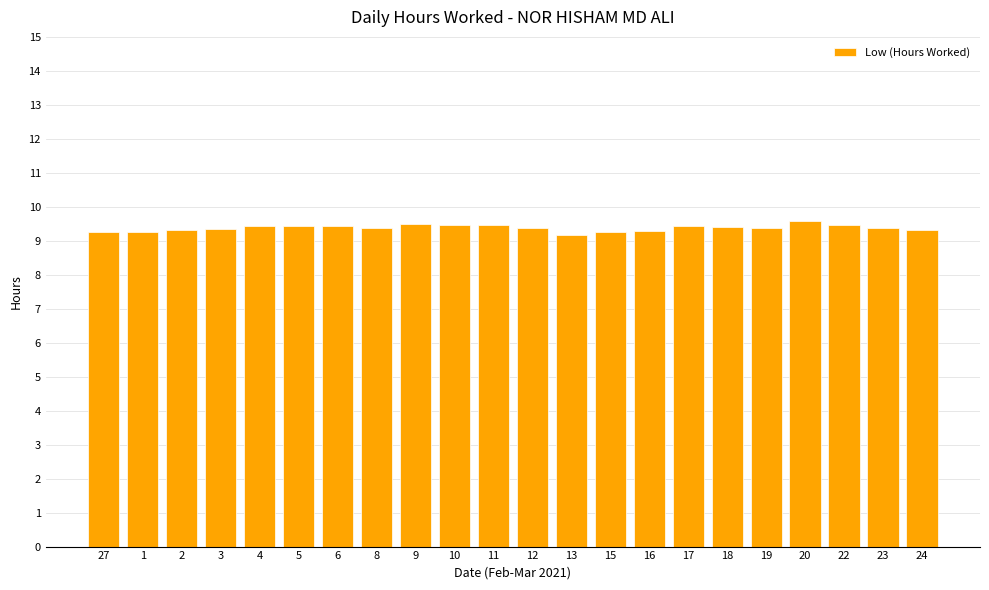

Count the values in the range 9 to 10.

22